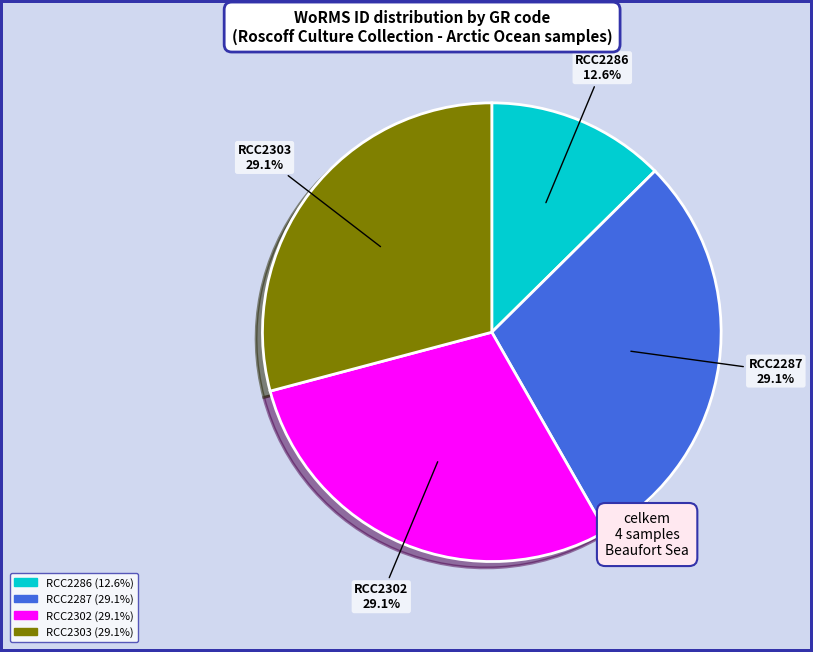

Is there any slice that represents more than half of the pie?

No